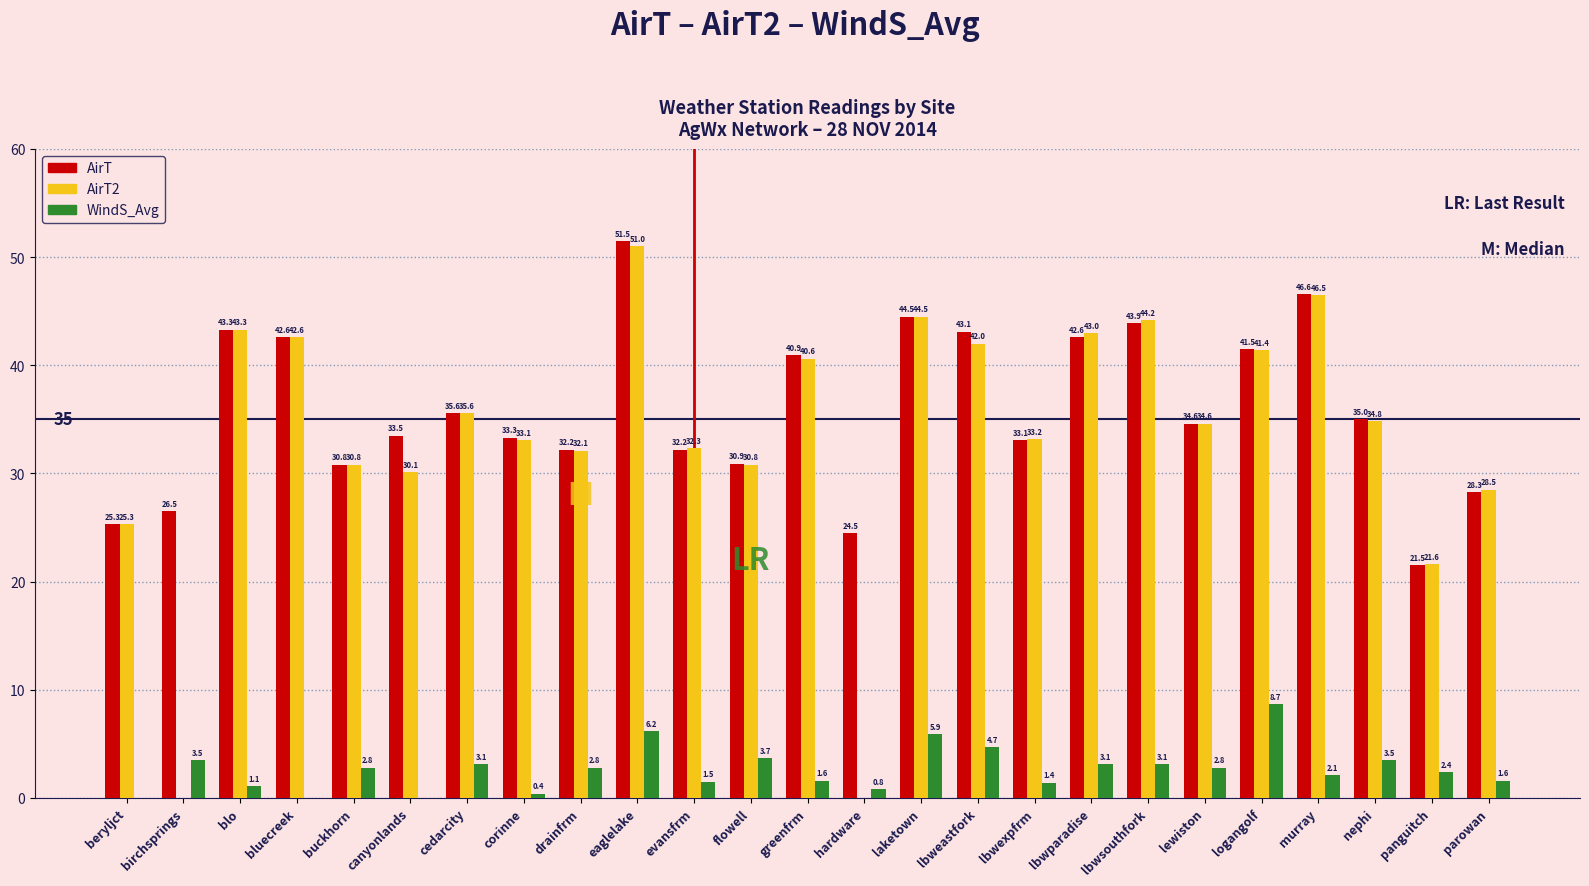

Reading left to right, transcribe all the data shown in this chart.

AirT: beryljct=25.3	birchsprings=26.5	blo=43.3	bluecreek=42.6	buckhorn=30.8	canyonlands=33.5	cedarcity=35.6	corinne=33.3	drainfrm=32.2	eaglelake=51.5	evansfrm=32.2	flowell=30.9	greenfrm=40.9	hardware=24.5	laketown=44.5	lbweastfork=43.1	lbwexpfrm=33.1	lbwparadise=42.6	lbwsouthfork=43.9	lewiston=34.6	logangolf=41.5	murray=46.6	nephi=35.0	panguitch=21.5	parowan=28.3
AirT2: beryljct=25.3	birchsprings=0.0	blo=43.3	bluecreek=42.6	buckhorn=30.8	canyonlands=30.1	cedarcity=35.6	corinne=33.1	drainfrm=32.1	eaglelake=51.0	evansfrm=32.3	flowell=30.8	greenfrm=40.6	hardware=0.0	laketown=44.5	lbweastfork=42.0	lbwexpfrm=33.2	lbwparadise=43.0	lbwsouthfork=44.2	lewiston=34.6	logangolf=41.4	murray=46.5	nephi=34.8	panguitch=21.6	parowan=28.5
WindS_Avg: beryljct=0.0	birchsprings=3.5	blo=1.1	bluecreek=0.0	buckhorn=2.8	canyonlands=0.0	cedarcity=3.1	corinne=0.4	drainfrm=2.8	eaglelake=6.2	evansfrm=1.5	flowell=3.7	greenfrm=1.6	hardware=0.8	laketown=5.9	lbweastfork=4.7	lbwexpfrm=1.4	lbwparadise=3.1	lbwsouthfork=3.1	lewiston=2.8	logangolf=8.7	murray=2.1	nephi=3.5	panguitch=2.4	parowan=1.6